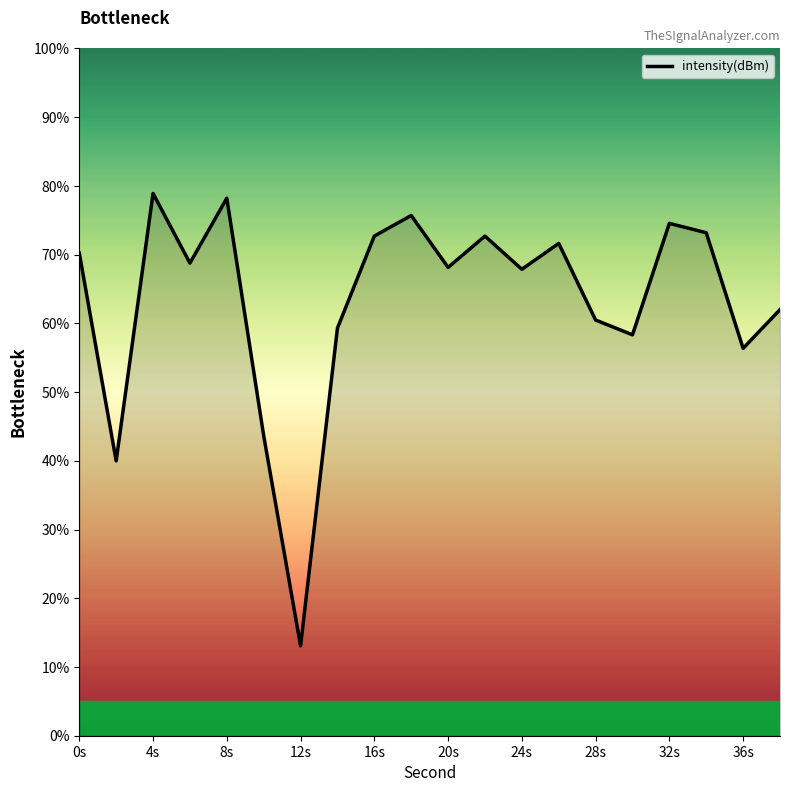

True or false: the data has more than 2 interior local peaks.

True